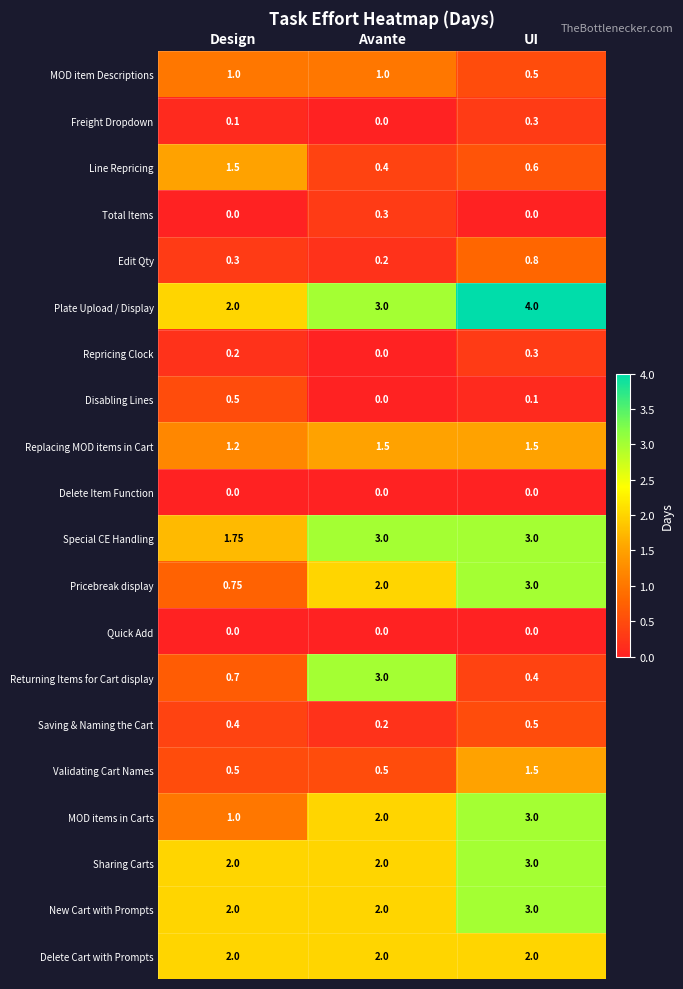

Between Avante and UI, which series saw the biggest shift?

Returning Items for Cart display